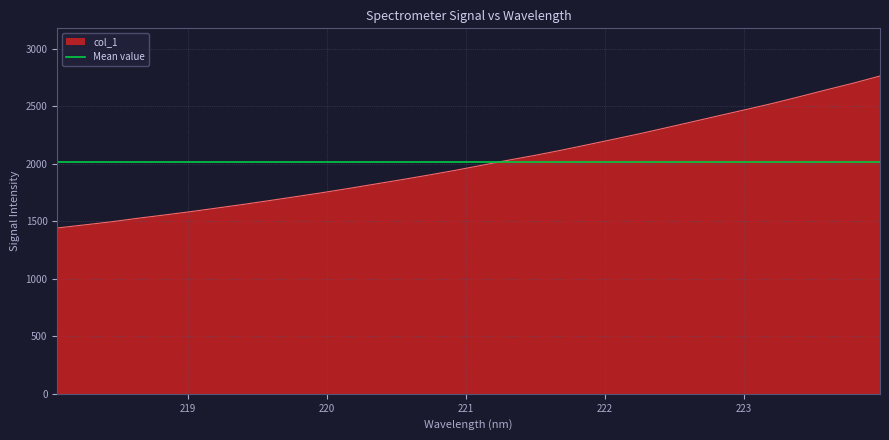

What is the label of the 9th point from the right?

222.4538